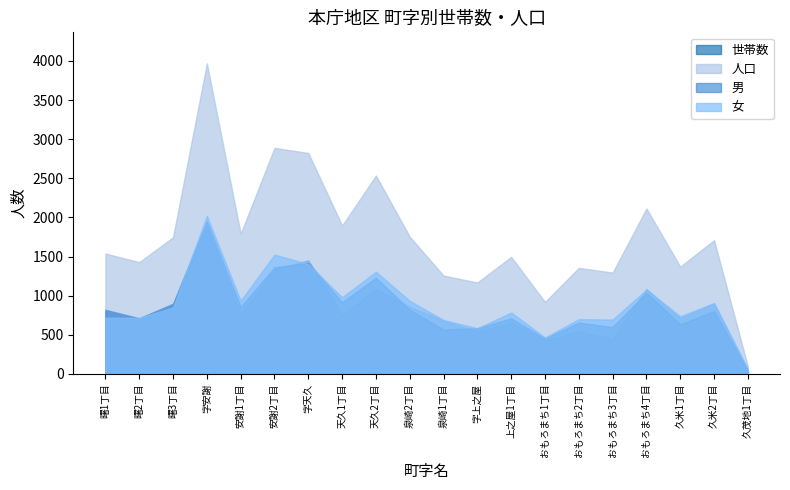

Is it true that 世帯数 equals 244 at 天久1丁目?

False